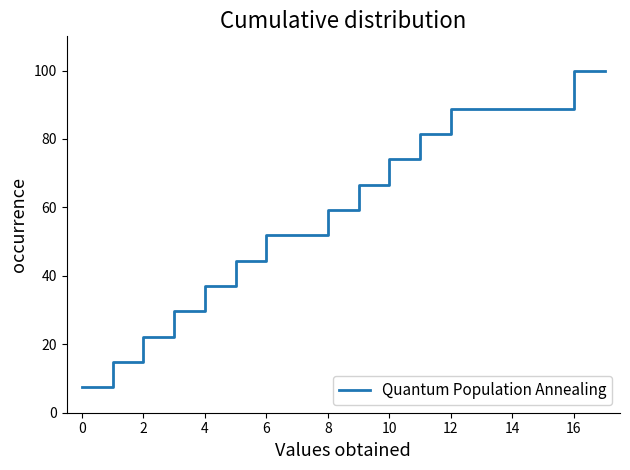

What is the smallest value displayed?

7.4